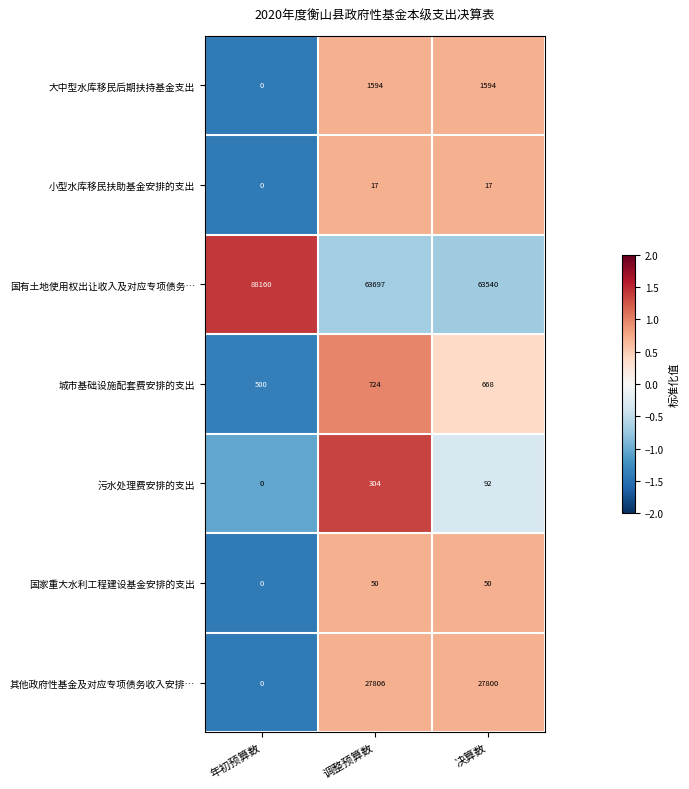

Which category has the highest value across all series?

年初预算数